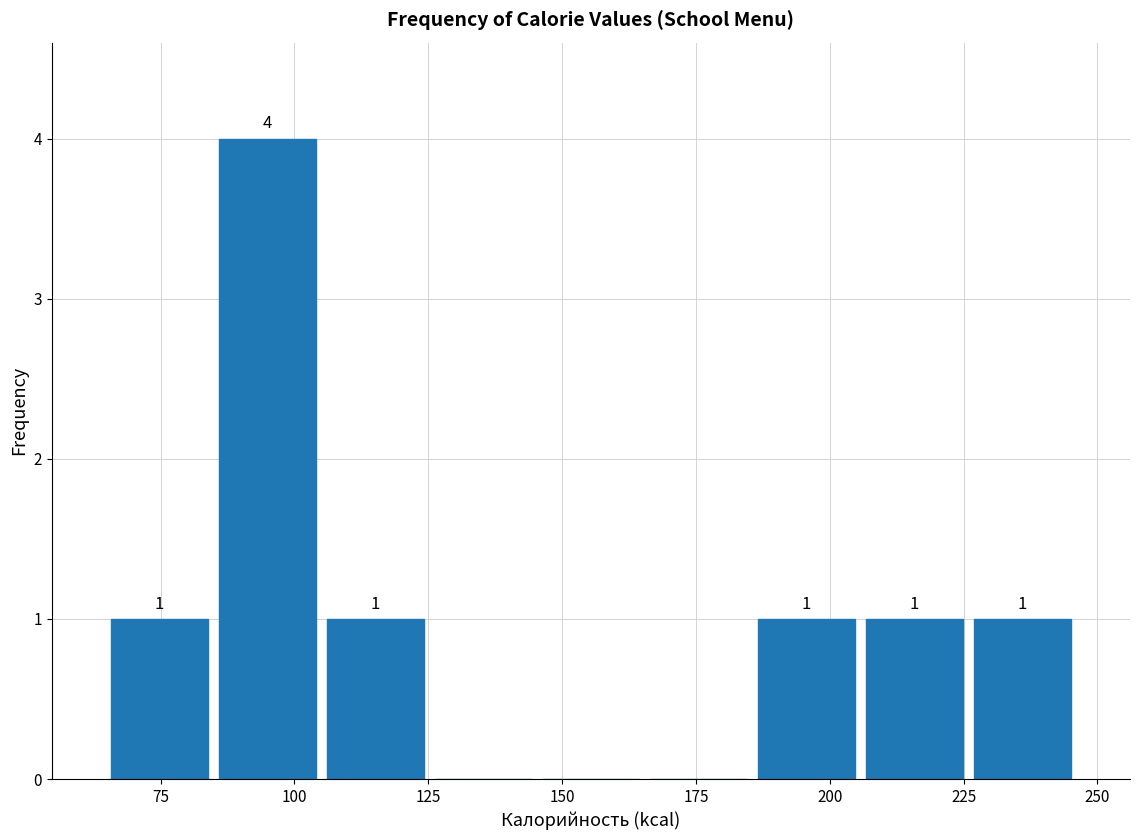

Over which range of the x-axis is the bar tallest?

85 to 105